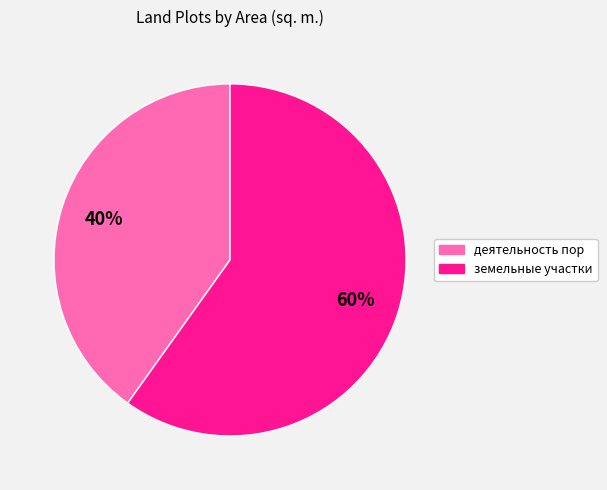

To the nearest percent, what is the average slice percentage?

50%